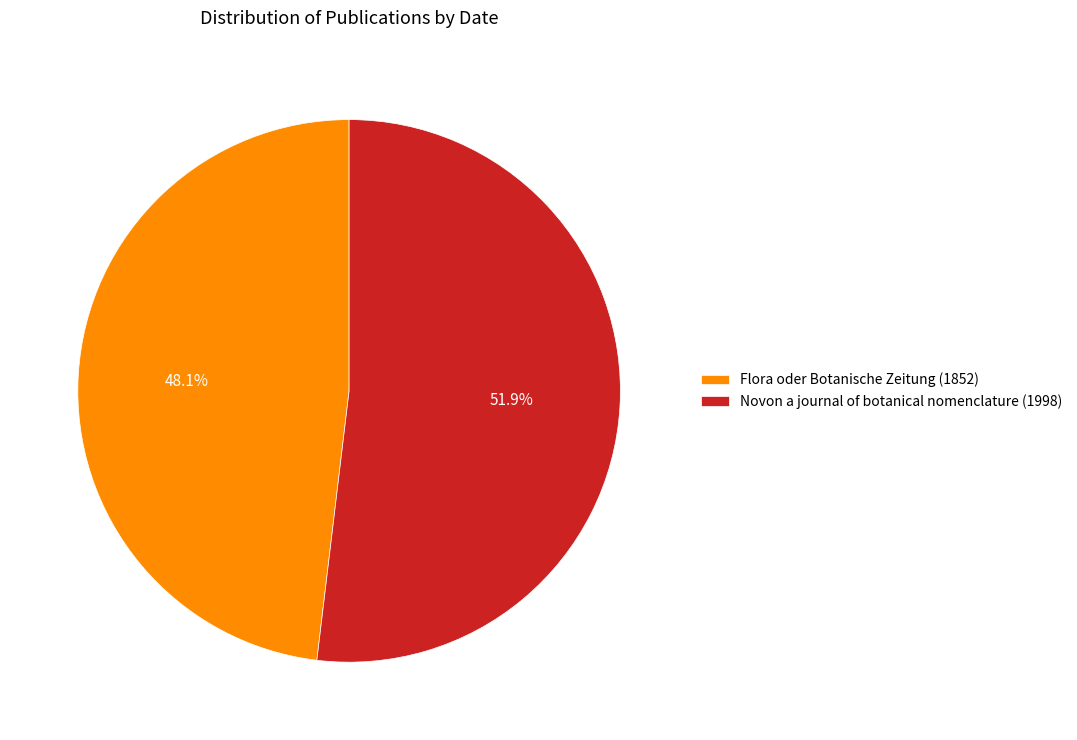

Does Flora oder Botanische Zeitung (1852) account for over 50% of the chart?

No